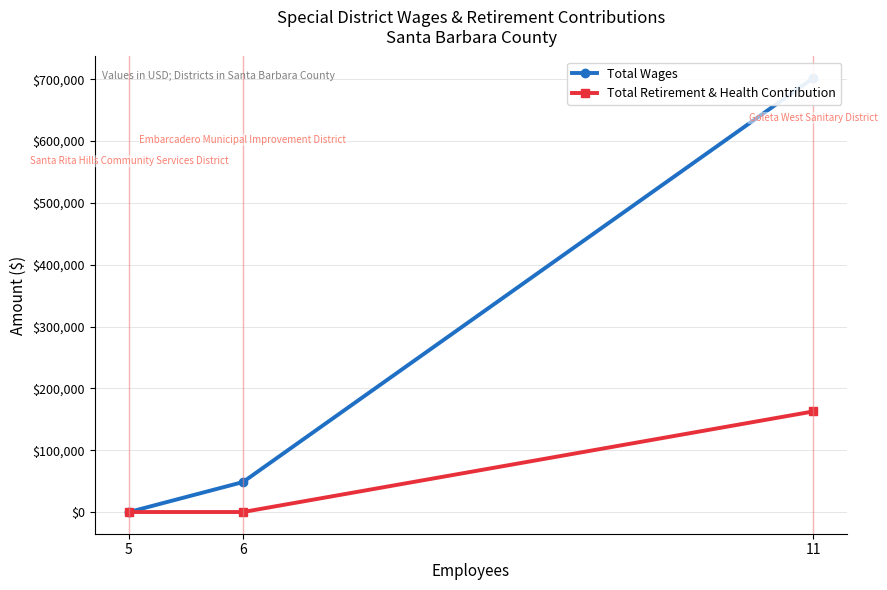

What is the average value of the Total Wages series?

250040